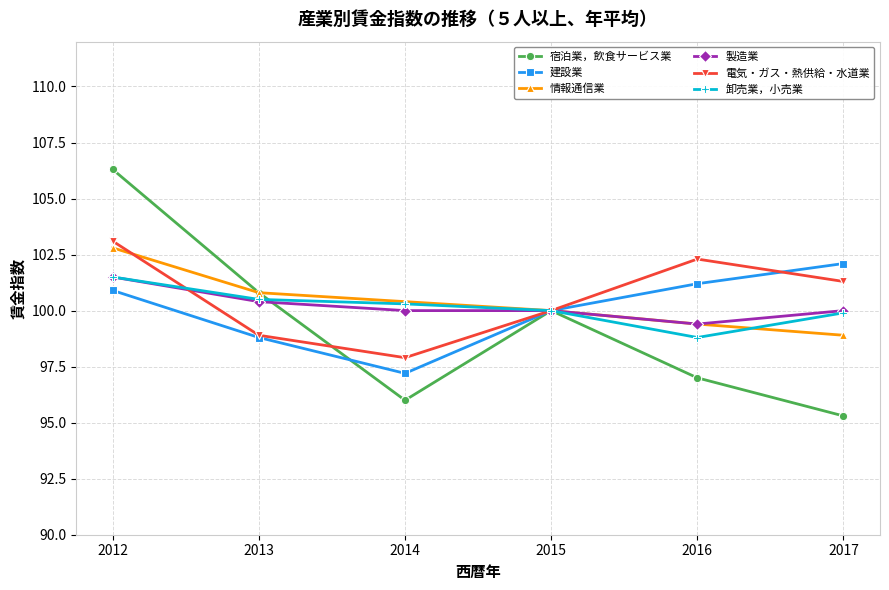

What are all the series names shown in the legend?

宿泊業，飲食サービス業, 建設業, 情報通信業, 製造業, 電気・ガス・熱供給・水道業, 卸売業，小売業